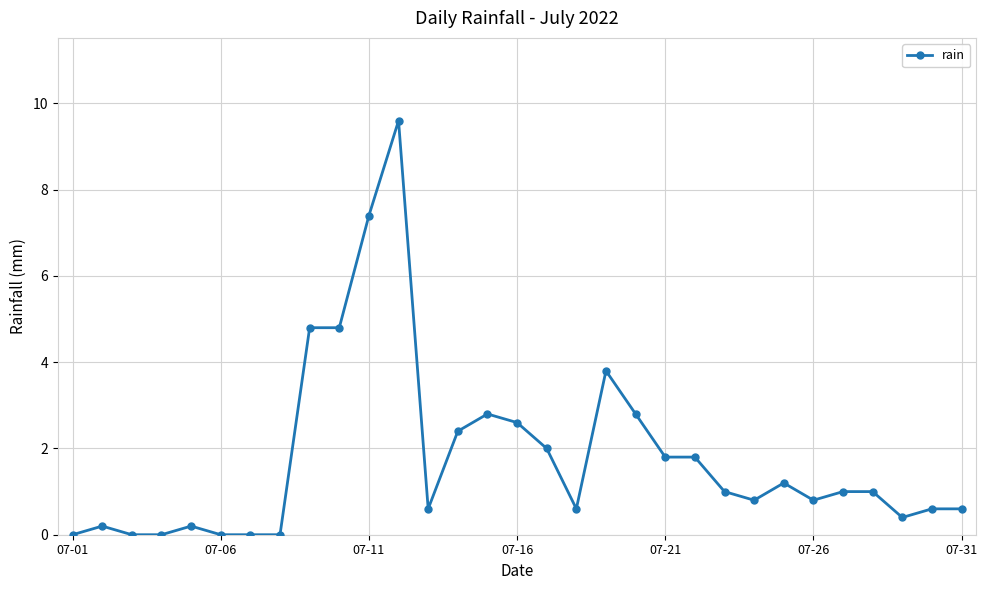

What is the sum of all values?

55.6